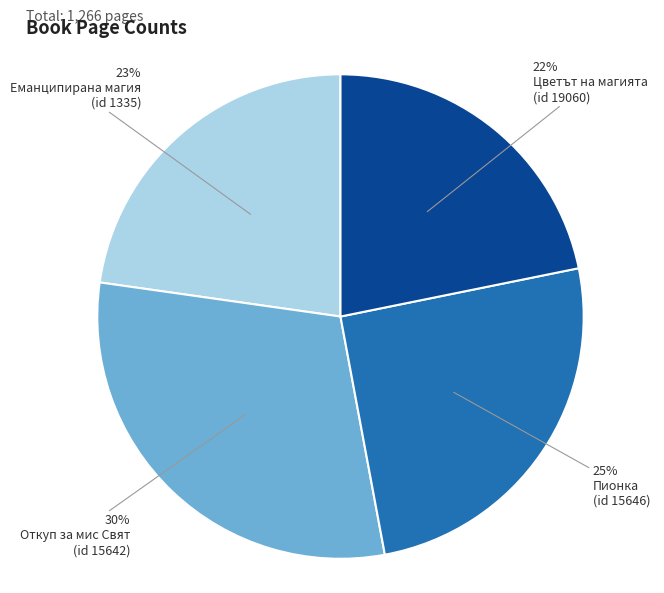

Does any single category account for the majority?

No